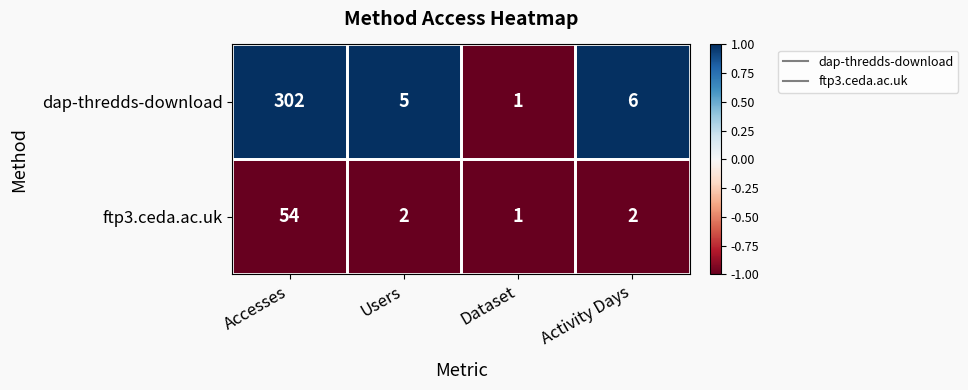

What is the sum of all ftp3.ceda.ac.uk values?

59